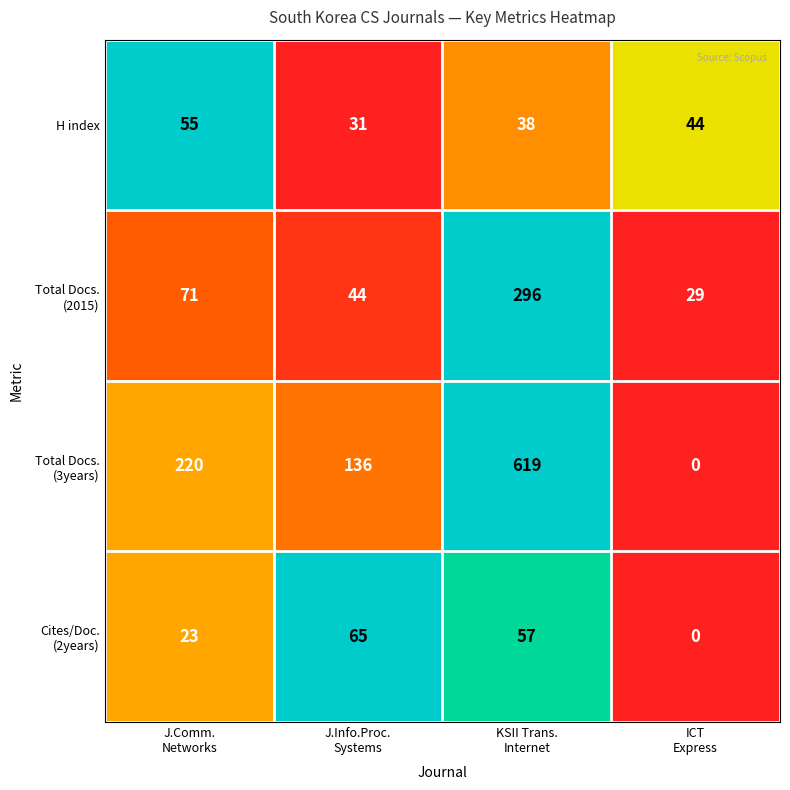

How many H index values are between 38 and 55?

3